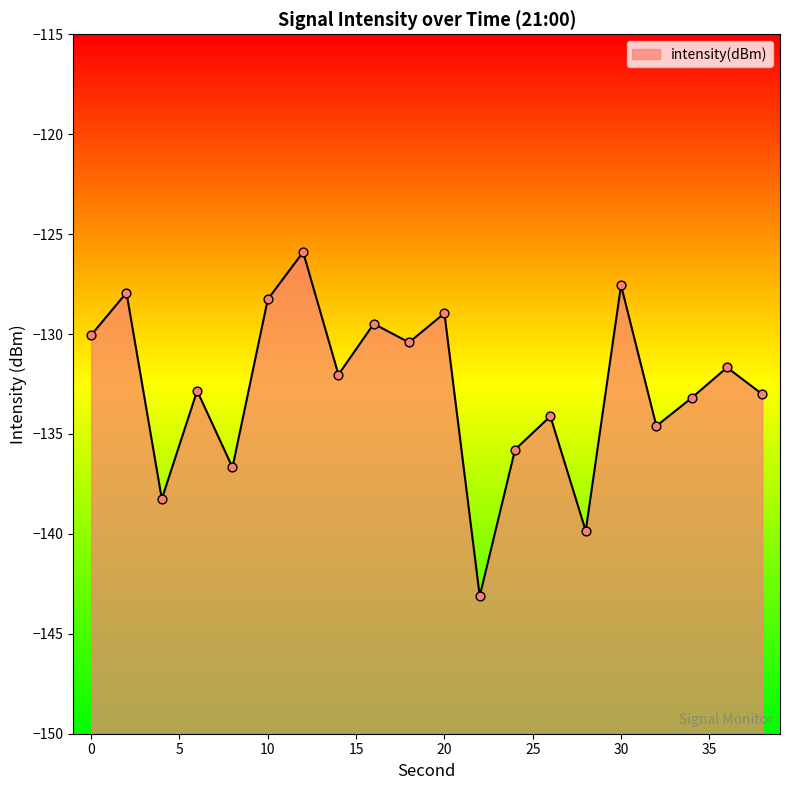

What is the change in value from 4 to 36?

+6.6